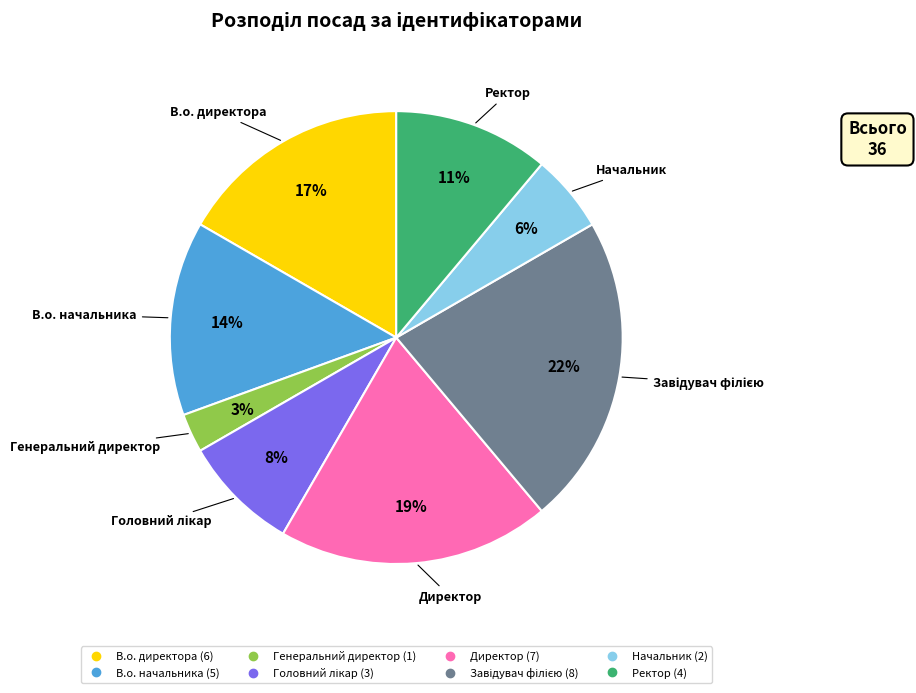

To the nearest percent, what is the average slice percentage?

12%